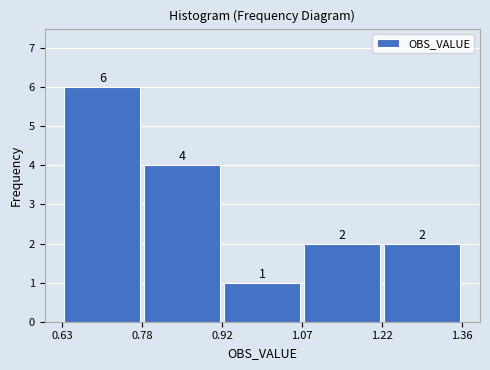

Reading left to right, transcribe this chart: for each bar, give the range it covers on the x-axis and its height.

0.63 to 0.78: 6
0.78 to 0.92: 4
0.92 to 1.07: 1
1.07 to 1.22: 2
1.22 to 1.36: 2